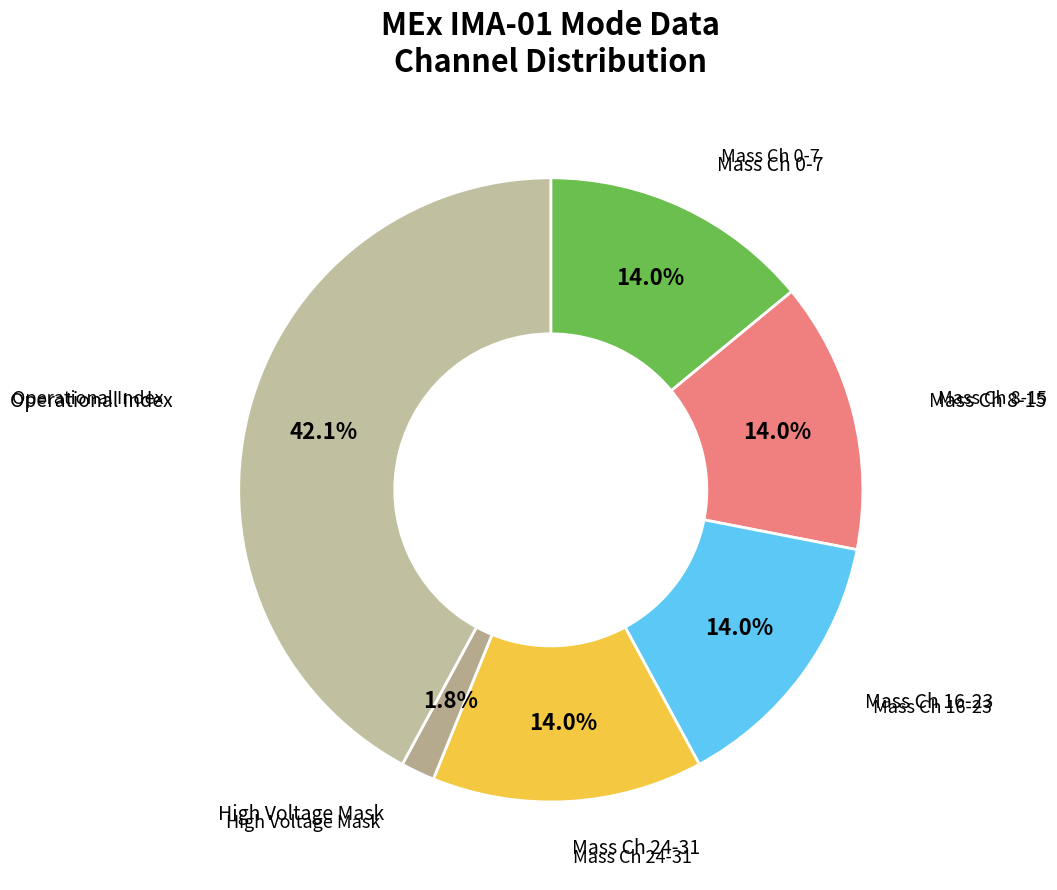

How many slices are in this pie chart?

6